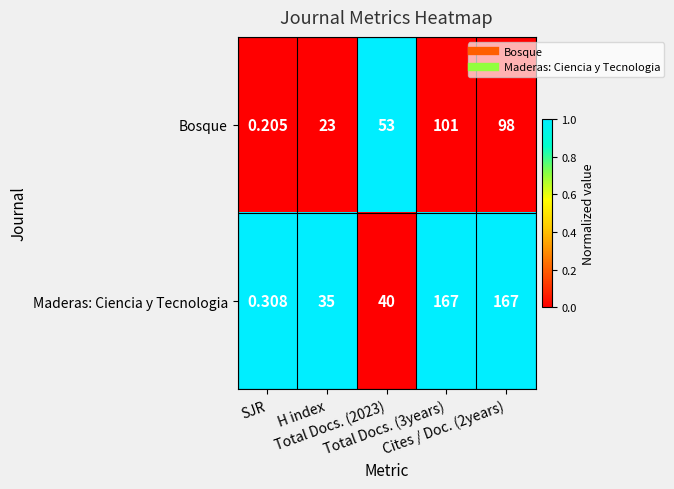

Rank the series by their average value, from lowest to highest.

Bosque, Maderas: Ciencia y Tecnologia